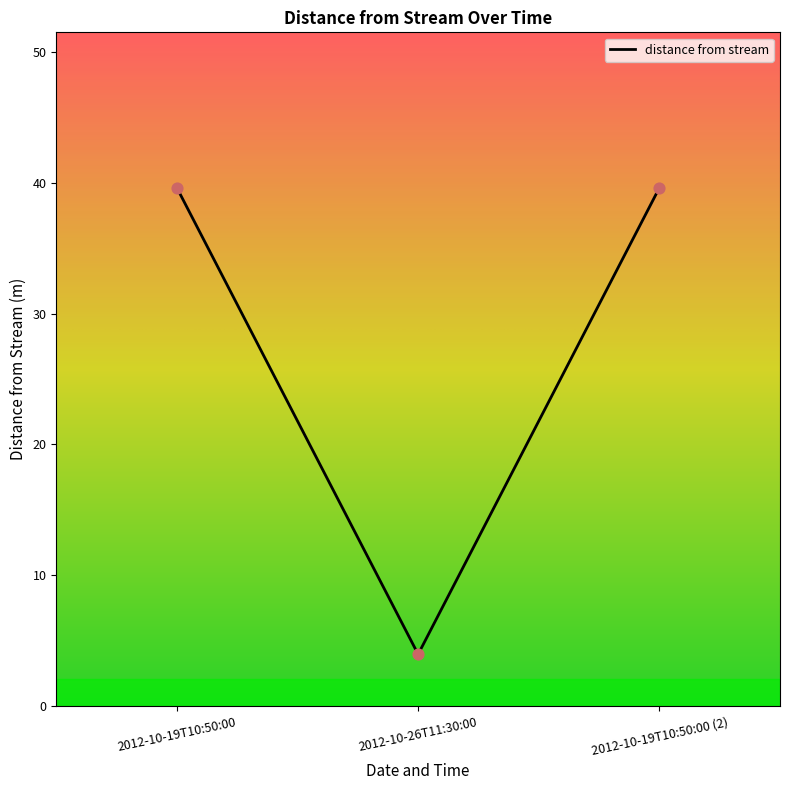

What is the change in value from 2012-10-19T10:50:00 to 2012-10-26T11:30:00?

-35.7